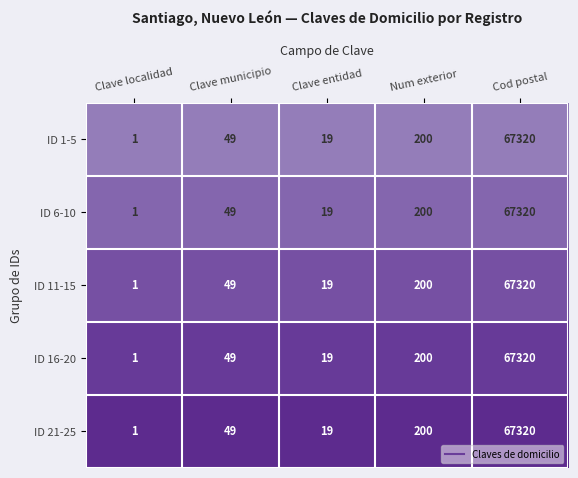

List the labels in order of ID 21-25 value, largest first.

Cod postal, Num exterior, Clave municipio, Clave entidad, Clave localidad